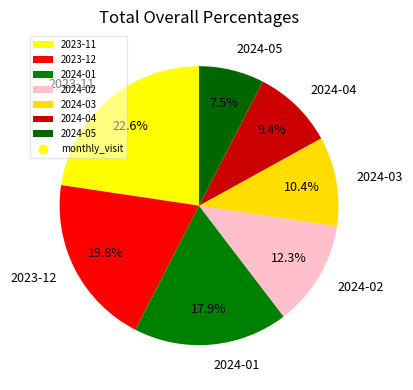

Is there any slice that represents more than half of the pie?

No